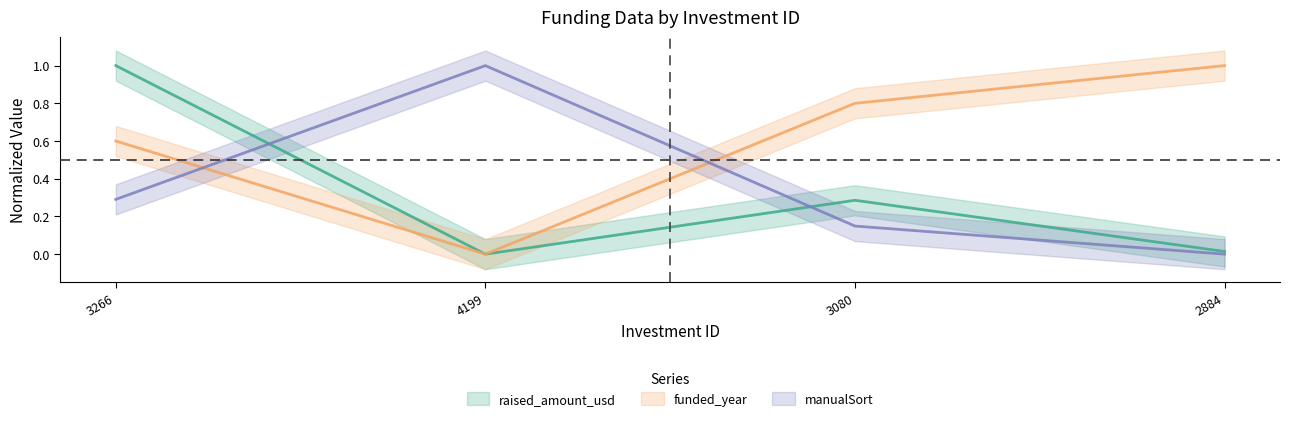

What is the spread (max minus min) of values at 3080?

0.7